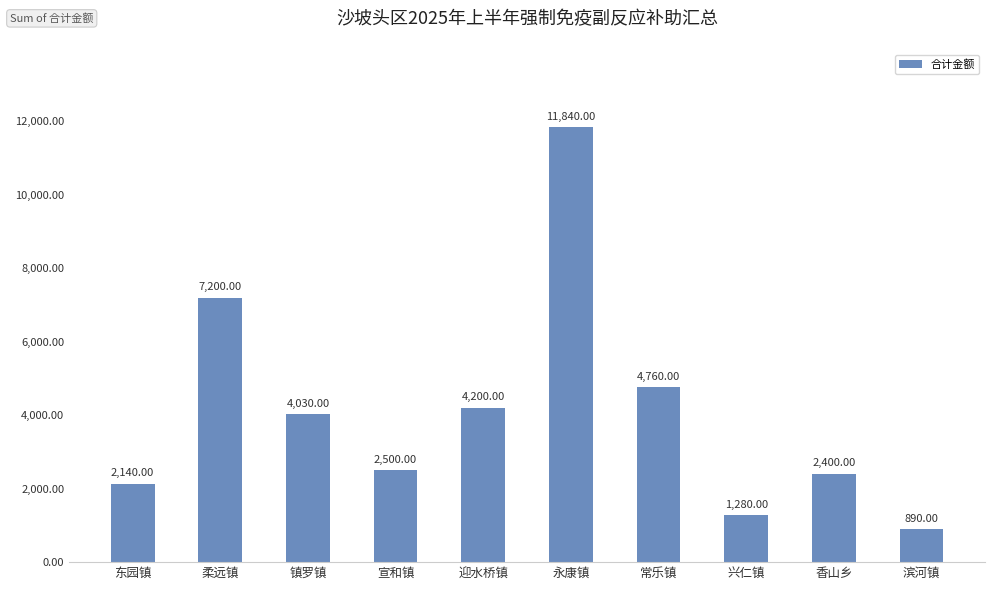

What is the change in value from 镇罗镇 to 宣和镇?

-1530